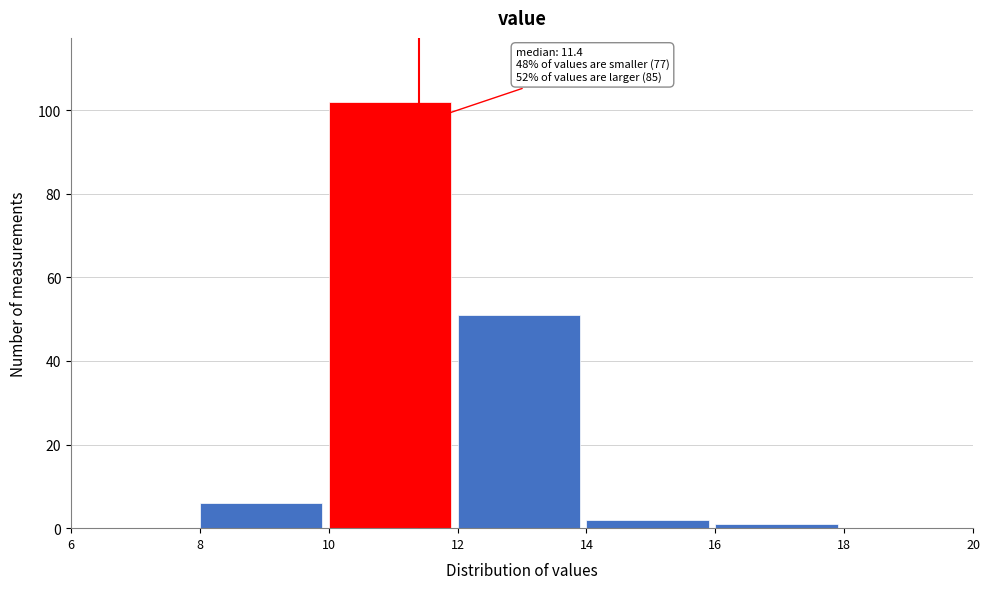

Over which range of the x-axis is the bar tallest?

10 to 12